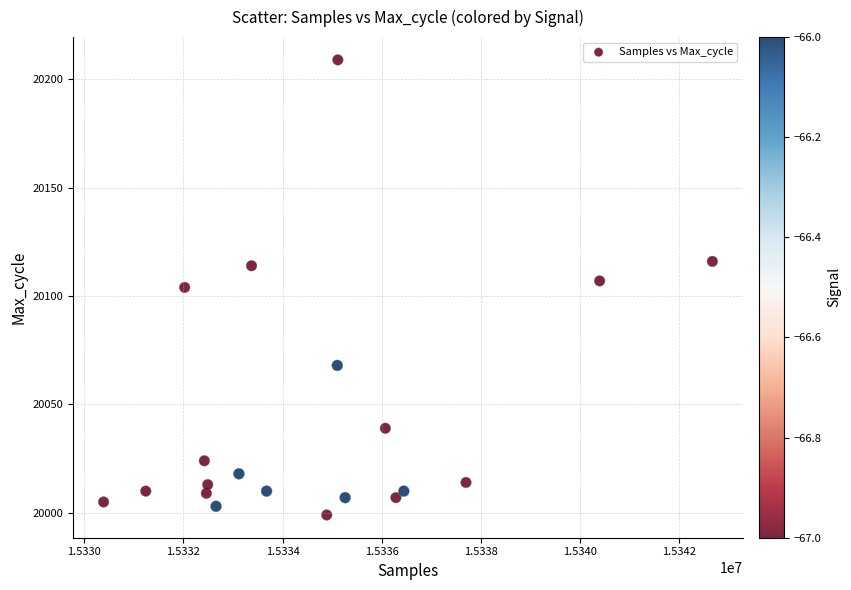

What is the range of Y values (max minus min)?

210